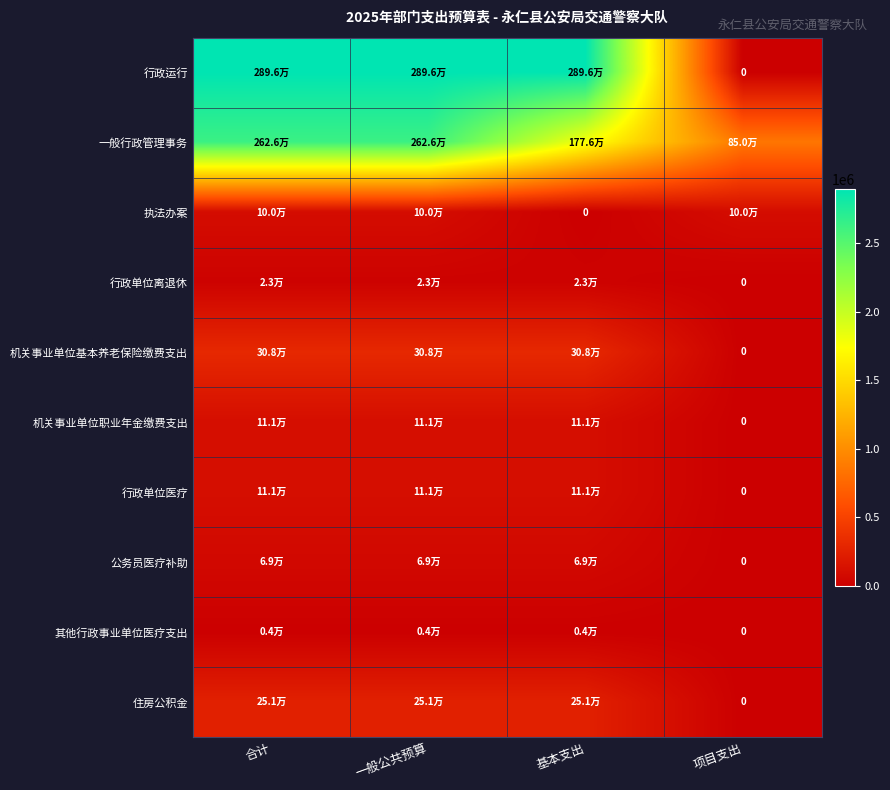

What is the sum of the 机关事业单位基本养老保险缴费支出 values at 项目支出 and 基本支出?

308175.7